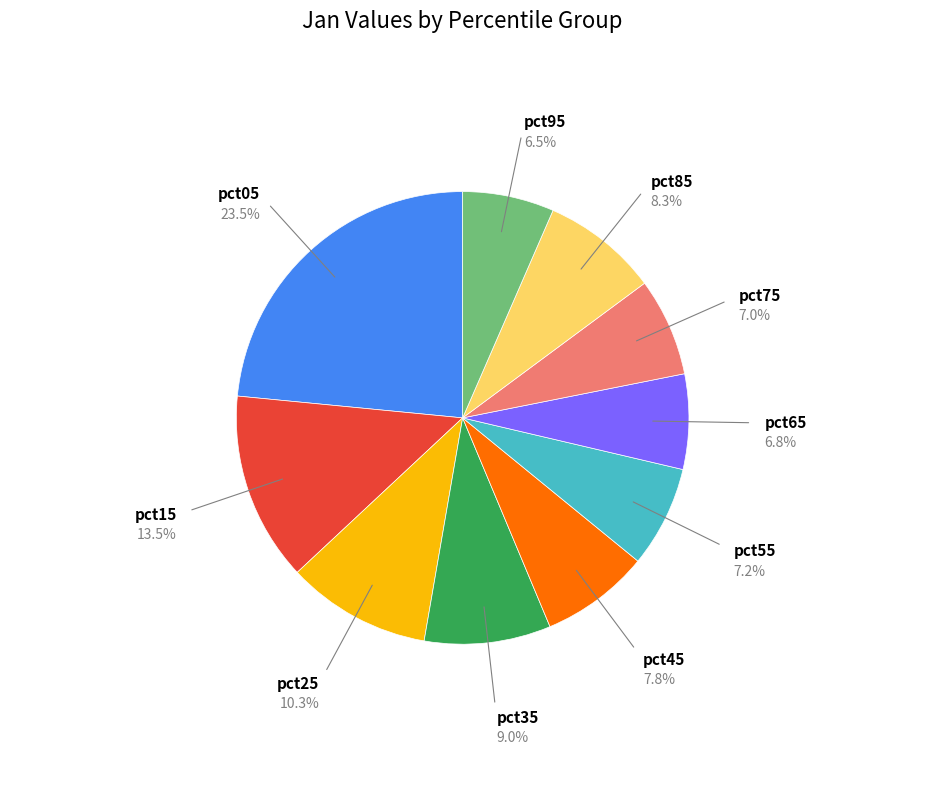

Which category has the biggest portion of the pie?

pct05